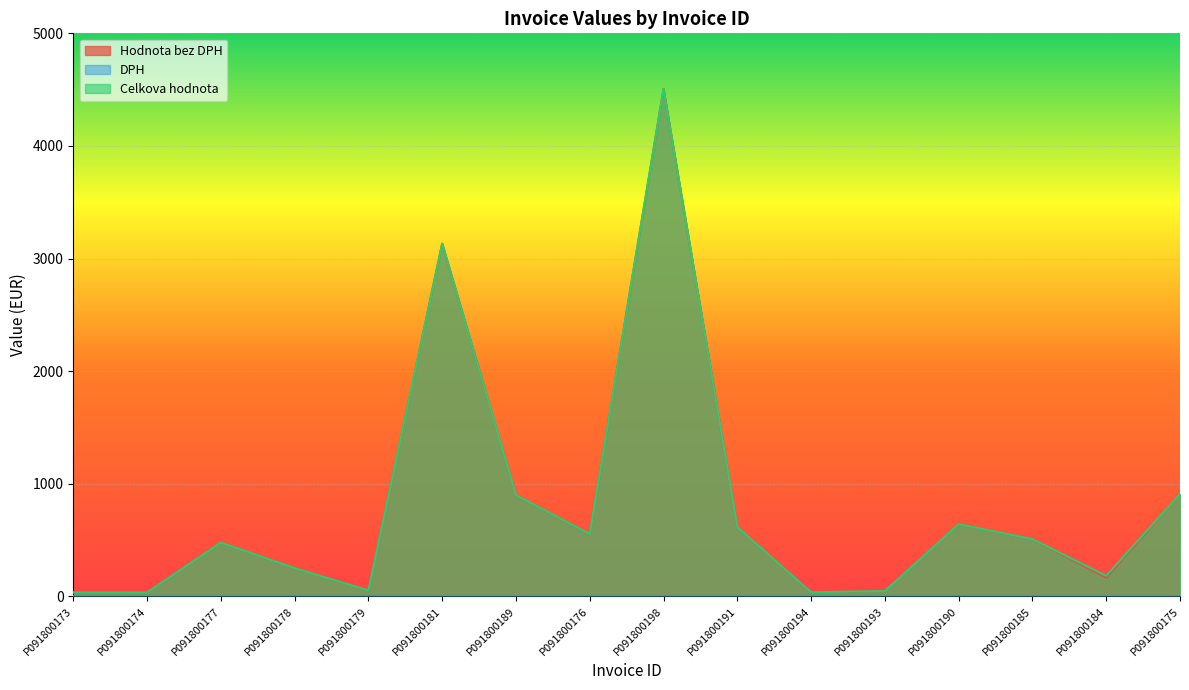

True or false: Celkova hodnota and Hodnota bez DPH cross at least once.

False